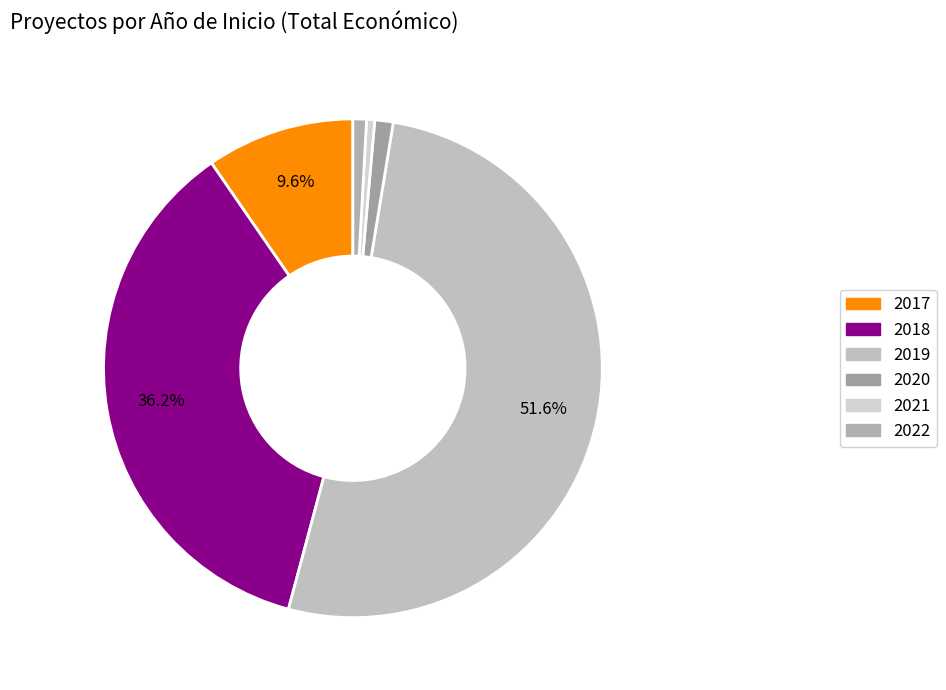

True or false: 2018 accounts for 10% of the total.

False